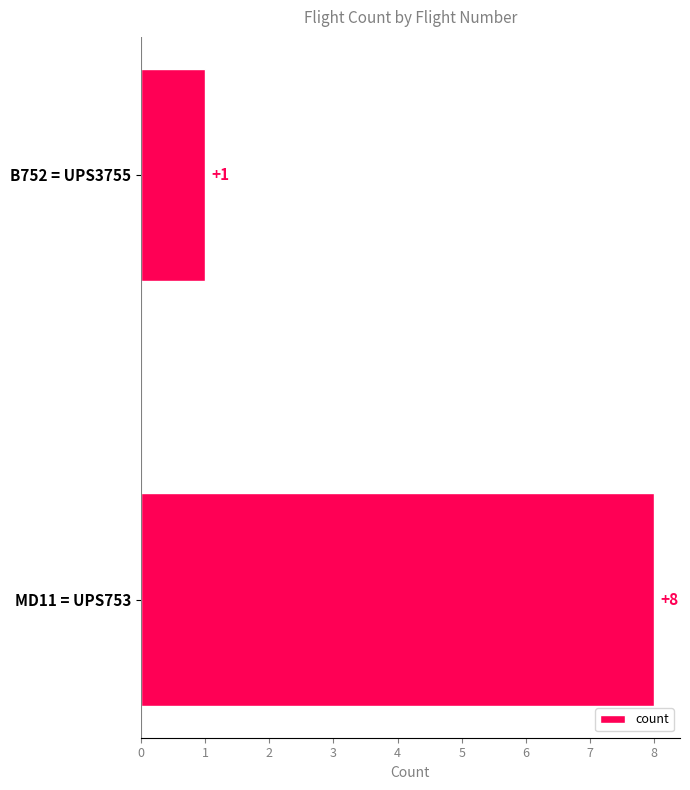

List the labels in order of value, largest first.

MD11 = UPS753, B752 = UPS3755